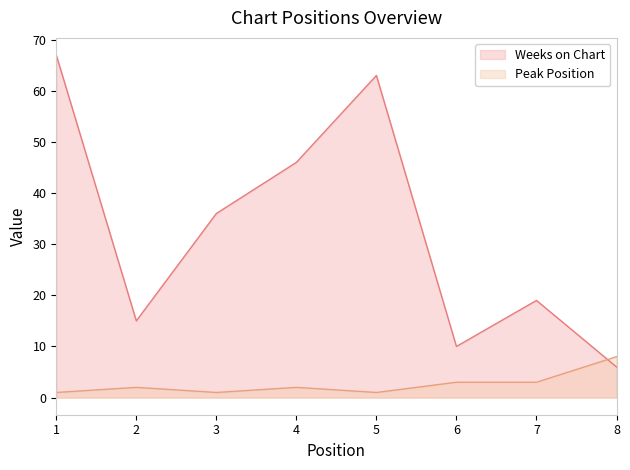

Rank the series at 8 from lowest to highest value.

Weeks on Chart, Peak Position